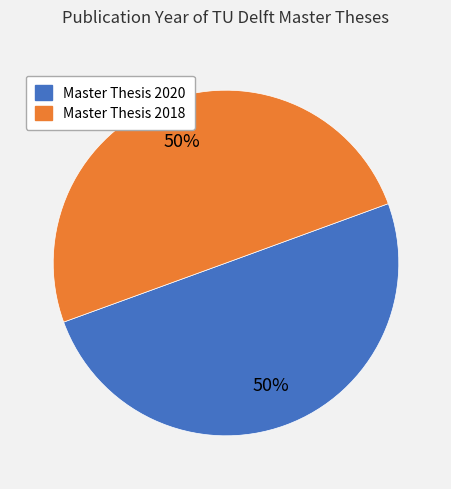

To the nearest percent, what is the average slice percentage?

50%